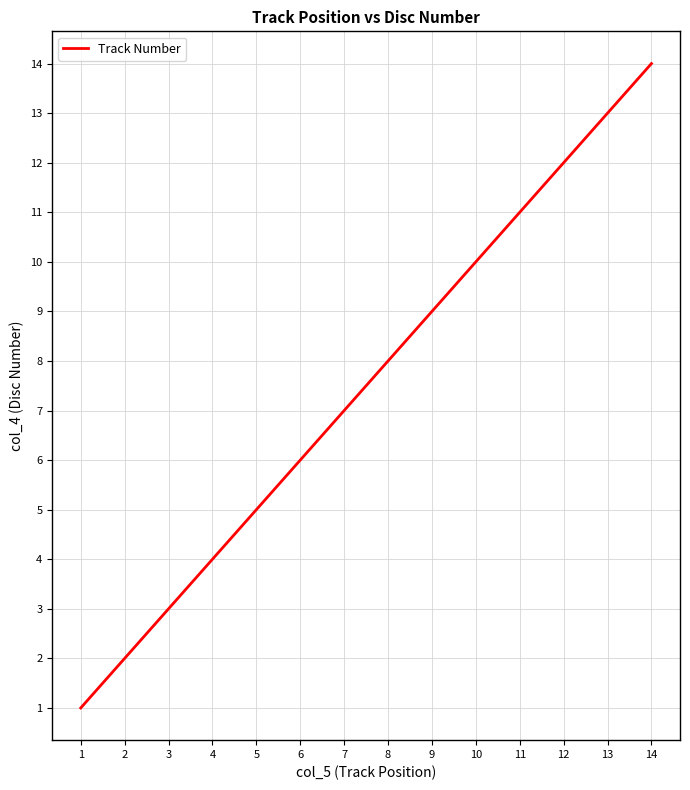

Is it true that the value at 1 is 0?

False